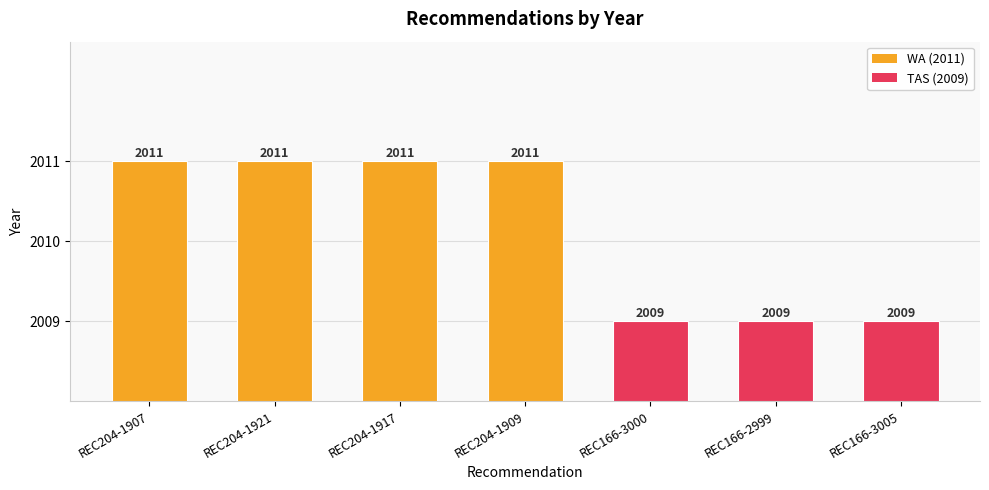

Count the number of data series in this chart.

1